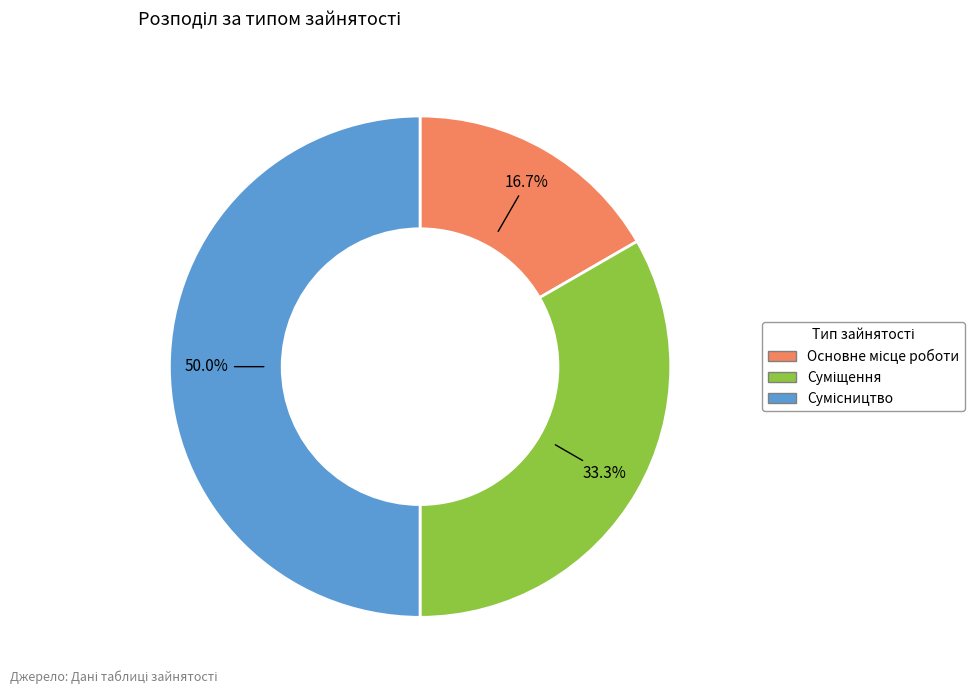

What percentage is the Суміщення slice, to the nearest percent?

33%